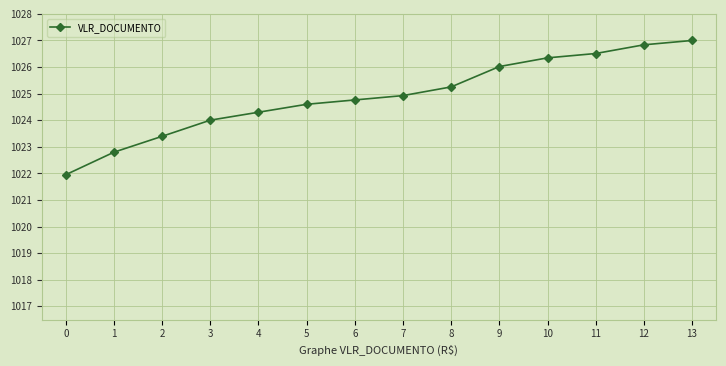

True or false: the data has more than 2 interior local peaks.

False